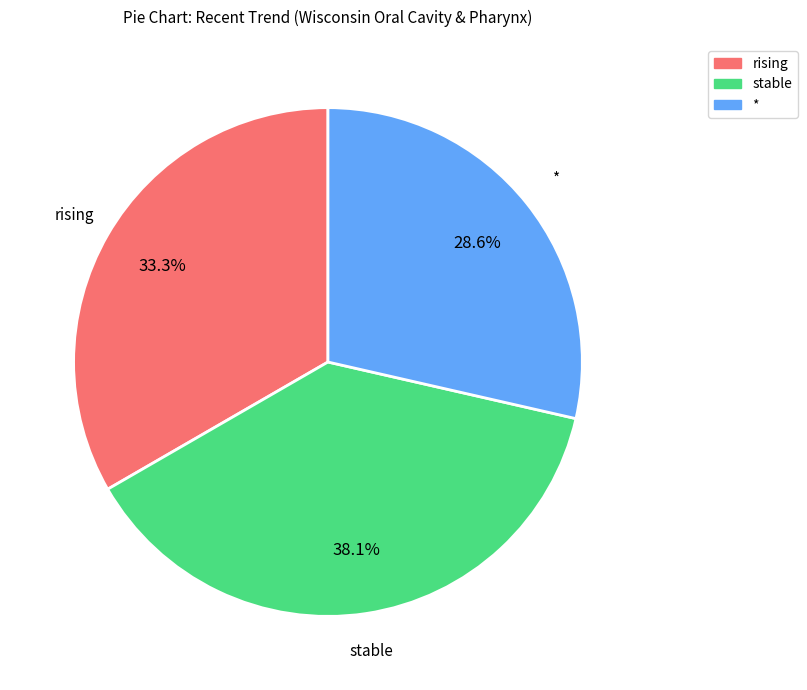

What percentage is the * slice, to the nearest percent?

29%